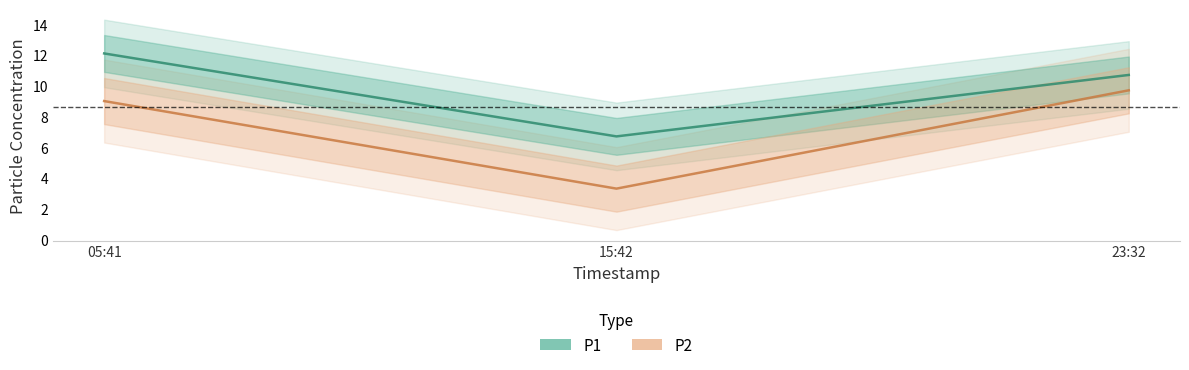

Reading left to right, what are all the values shown in this chart?

P1: 05:41=12.1	15:42=6.7	23:32=10.7
P2: 05:41=9.0	15:42=3.3	23:32=9.7